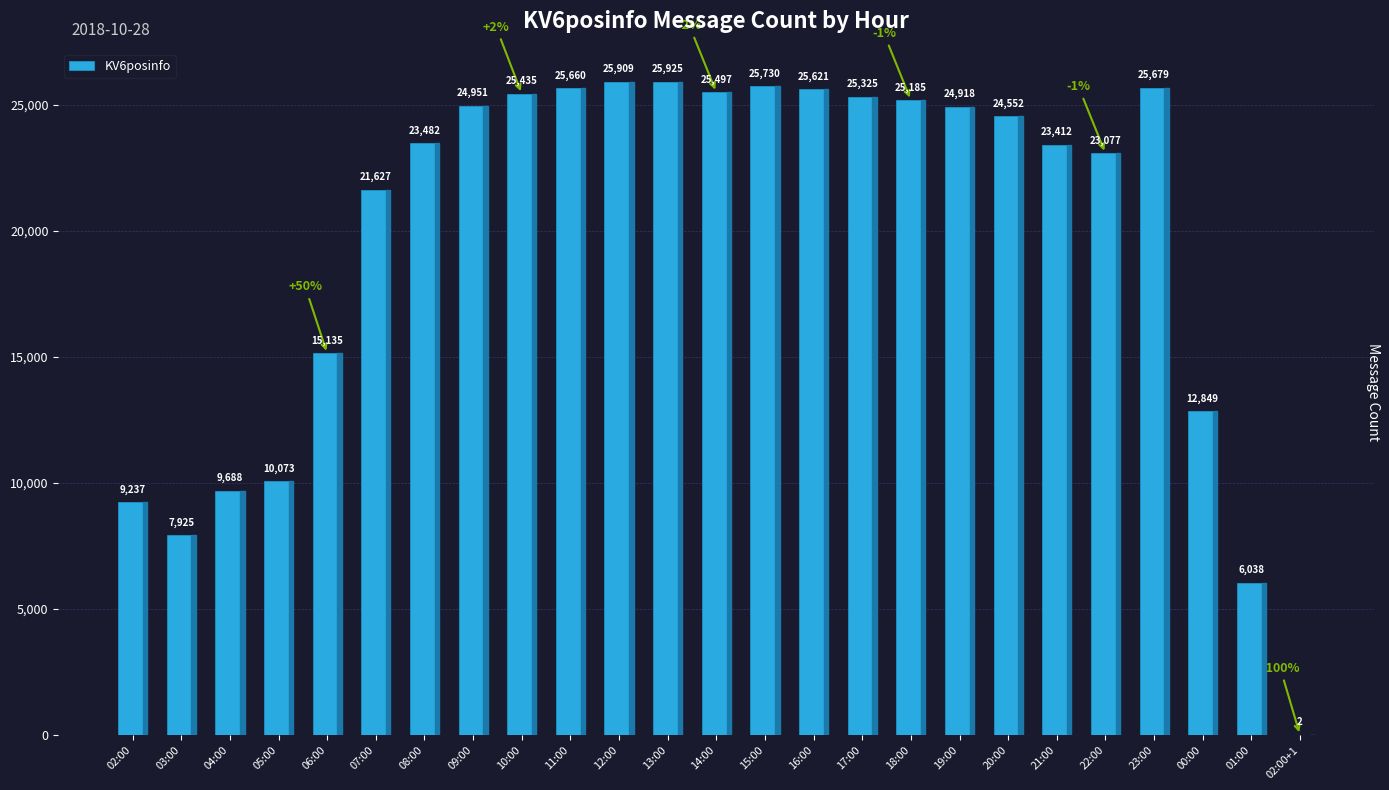

Reading left to right, extract all data points from this chart.

9237	7925	9688	10073	15135	21627	23482	24951	25435	25660	25909	25925	25497	25730	25621	25325	25185	24918	24552	23412	23077	25679	12849	6038	2